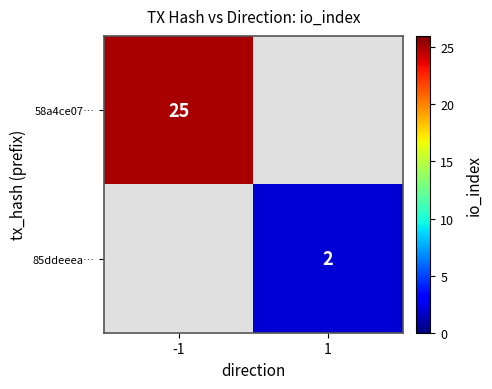

The 85ddeeea… series shows 2 at 1. True or false?

True